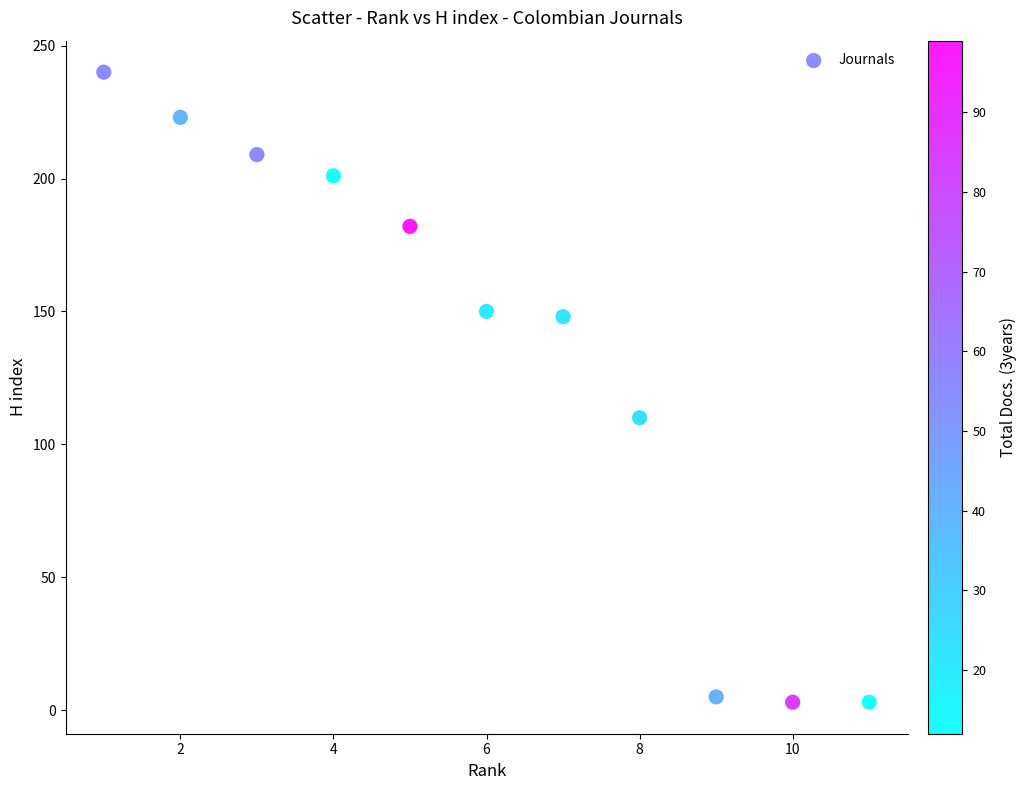

What is the range of Y values (max minus min)?

237